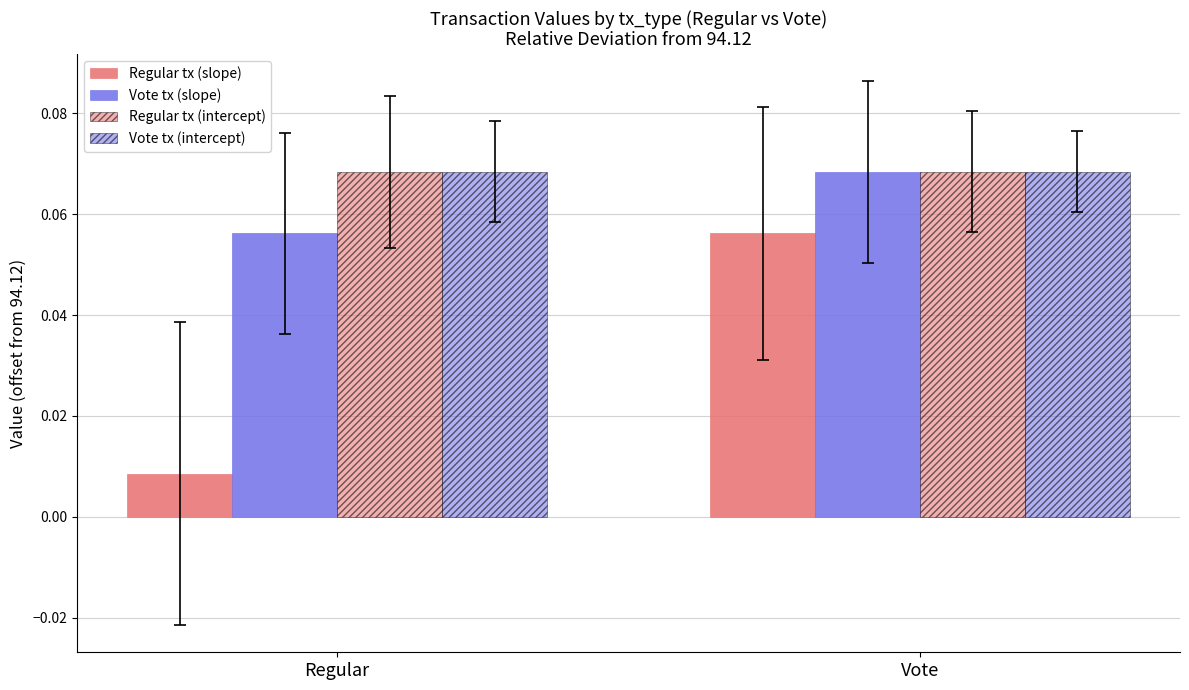

Reading left to right, transcribe all the data shown in this chart.

Regular tx (slope): Regular=0.0	Vote=0.1
Vote tx (slope): Regular=0.1	Vote=0.1
Regular tx (intercept): Regular=0.1	Vote=0.1
Vote tx (intercept): Regular=0.1	Vote=0.1